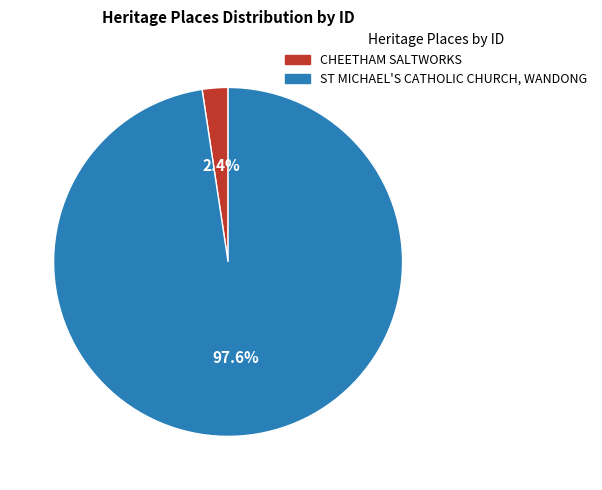

The CHEETHAM SALTWORKS slice represents 2% of the pie. True or false?

True